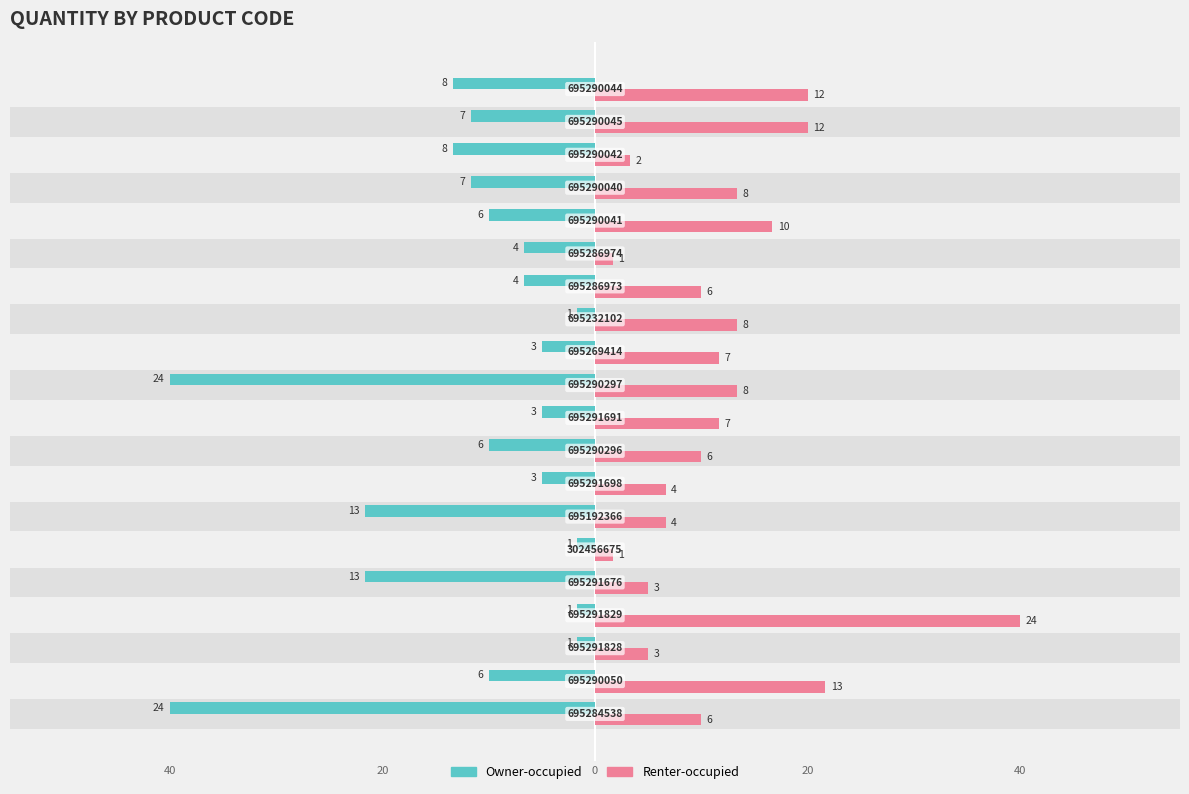

List the series in order of their overall mean, lowest first.

Owner-occupied, Renter-occupied